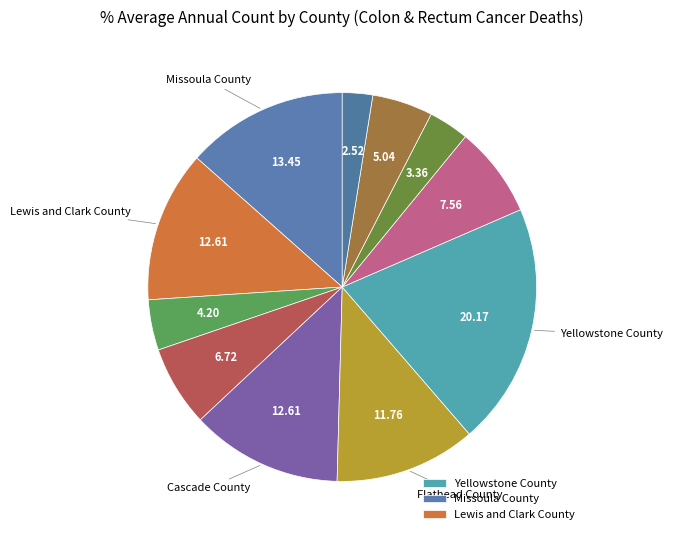

Does any single category account for the majority?

No